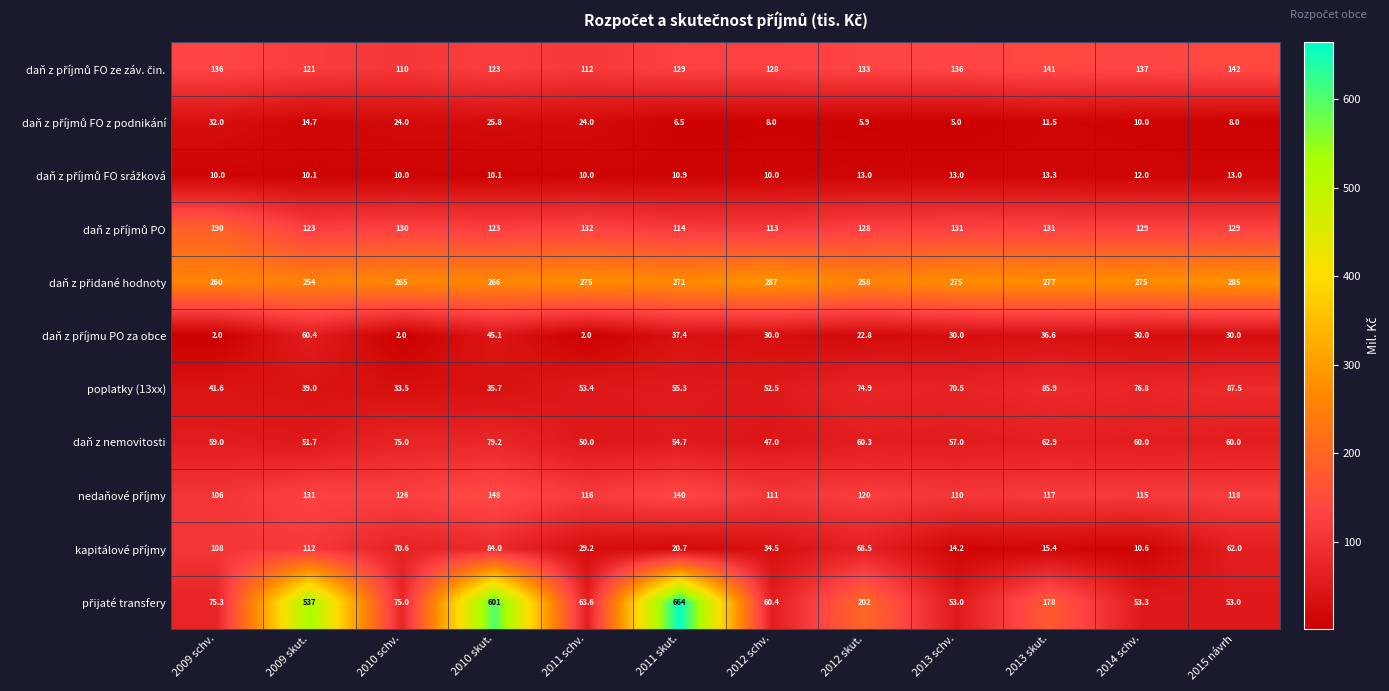

What is the sum of all daň z nemovitosti values?

716.8